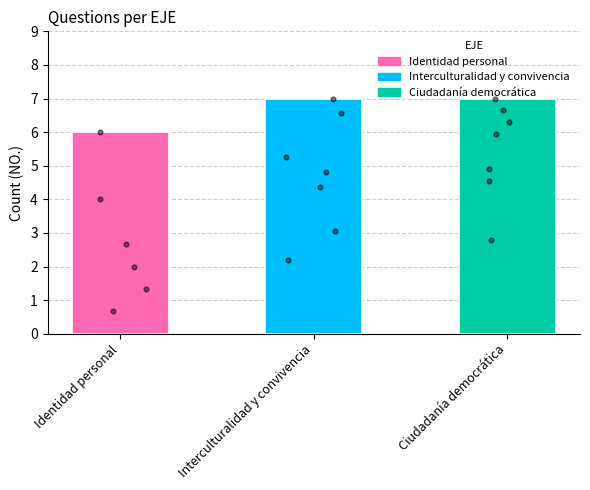

Approximately how many times larger is the value at Interculturalidad y convivencia compared to Ciudadanía democrática?

1.0